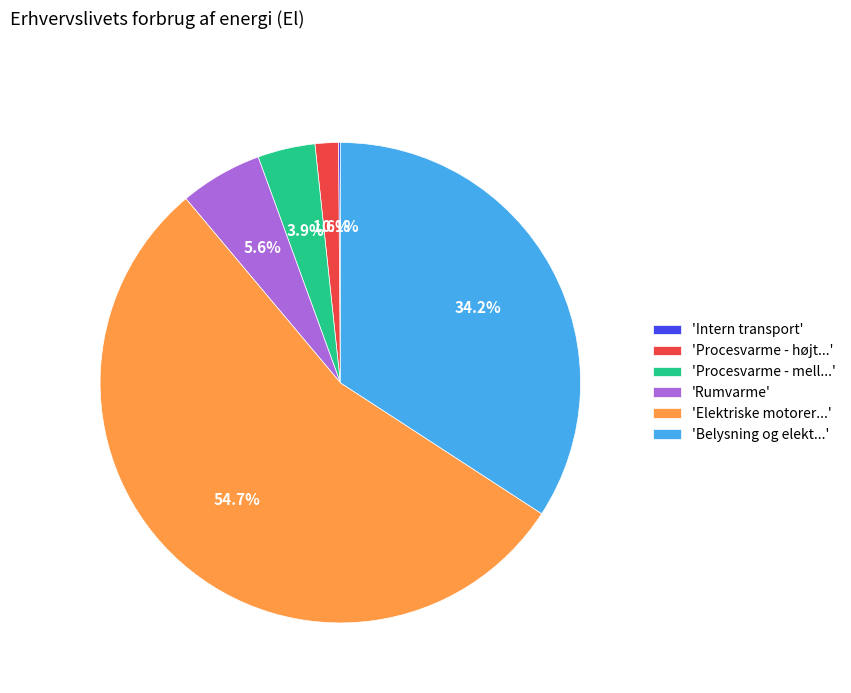

Which category has the biggest portion of the pie?

'Elektriske motorer...'